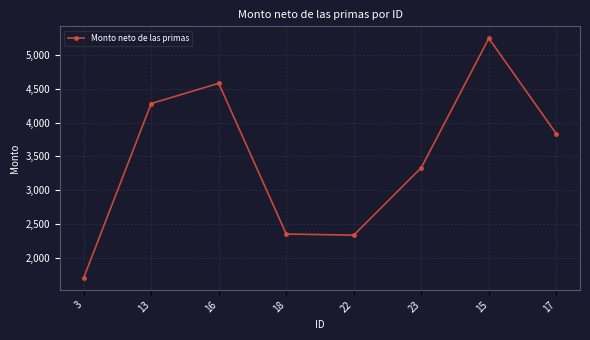

Is it true that the value at 22 is 2333.3?

True